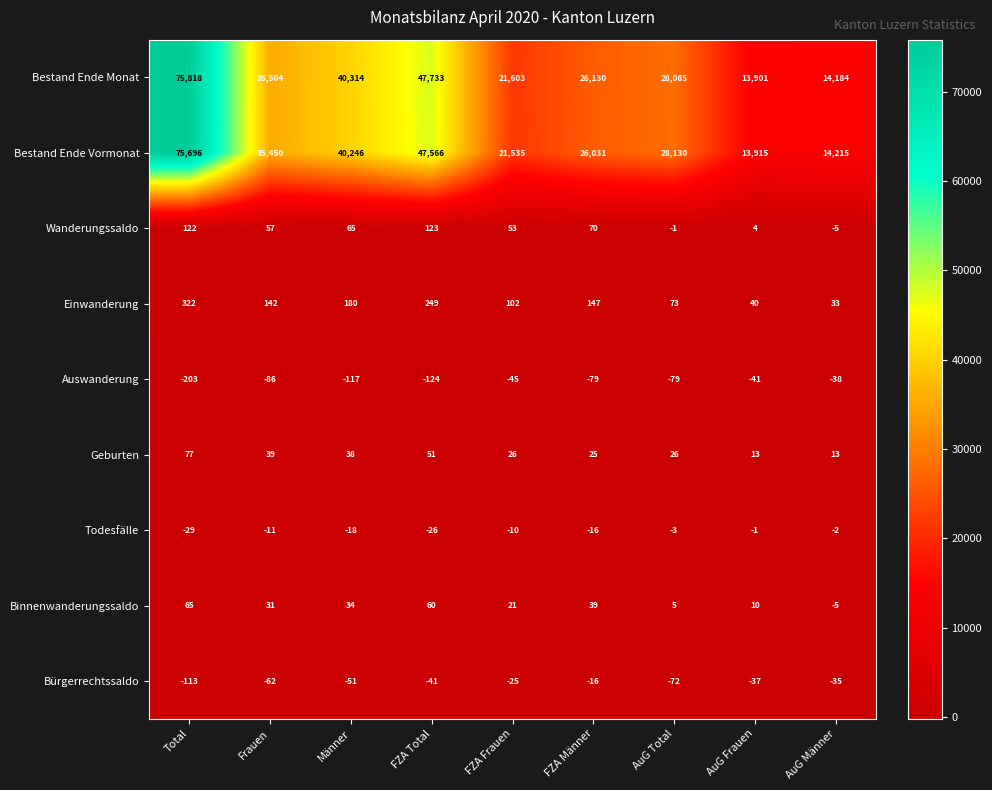

Is it true that Einwanderung equals 102 at FZA Frauen?

True